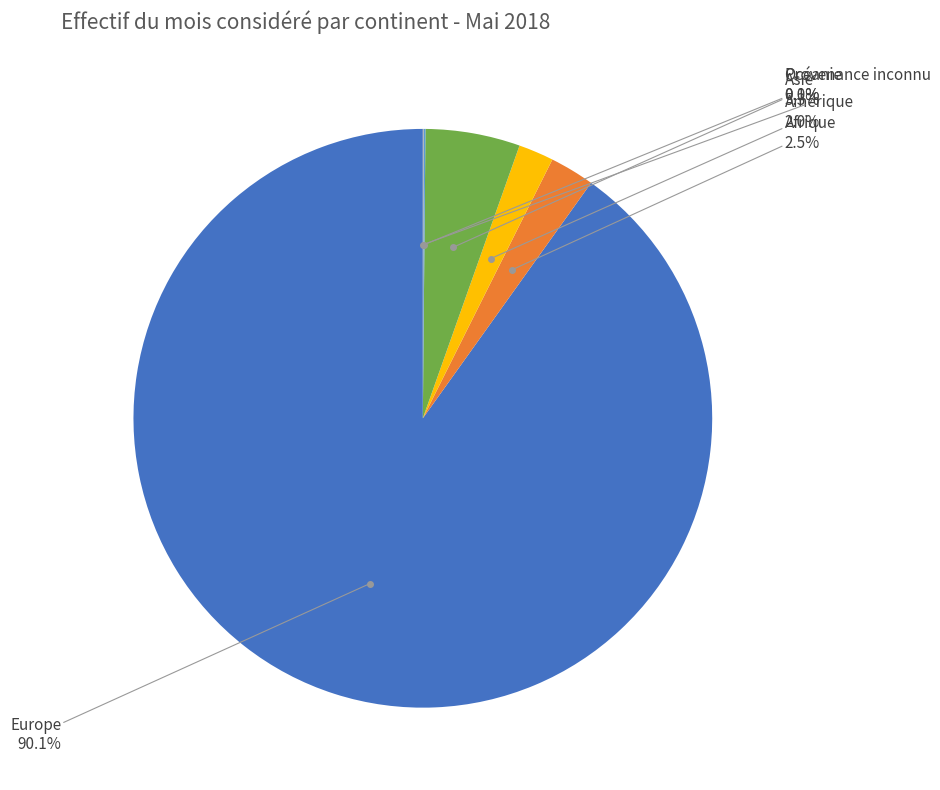

To the nearest percent, what is the difference between the largest and smallest slice percentages?

90%